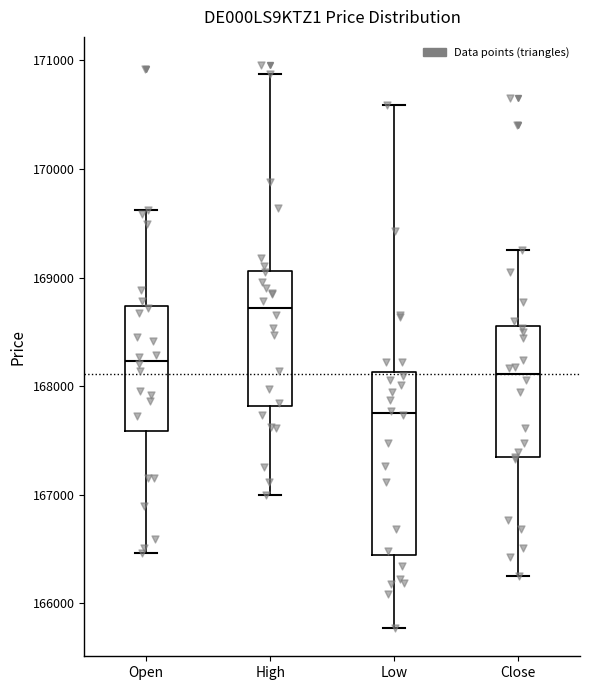

Where is the upper edge of the box for Close on the y-axis? The values are not printed on the chart, so give them approximately, as read against the axis.

168600